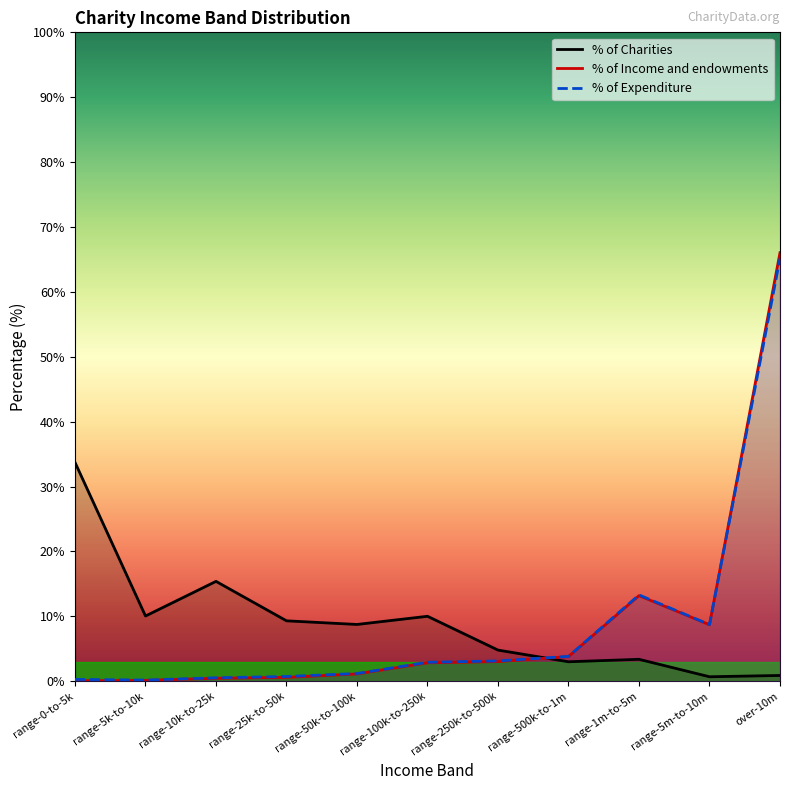

Reading left to right, extract all data points from this chart.

% of Charities: range-0-to-5k=33.7	range-5k-to-10k=10.1	range-10k-to-25k=15.4	range-25k-to-50k=9.3	range-50k-to-100k=8.8	range-100k-to-250k=10.0	range-250k-to-500k=4.8	range-500k-to-1m=3.0	range-1m-to-5m=3.4	range-5m-to-10m=0.7	over-10m=0.9
% of Income and endowments: range-0-to-5k=0.1	range-5k-to-10k=0.1	range-10k-to-25k=0.5	range-25k-to-50k=0.6	range-50k-to-100k=1.1	range-100k-to-250k=2.8	range-250k-to-500k=3.0	range-500k-to-1m=3.8	range-1m-to-5m=13.2	range-5m-to-10m=8.7	over-10m=66.0
% of Expenditure: range-0-to-5k=0.3	range-5k-to-10k=0.2	range-10k-to-25k=0.5	range-25k-to-50k=0.7	range-50k-to-100k=1.2	range-100k-to-250k=2.9	range-250k-to-500k=3.1	range-500k-to-1m=3.8	range-1m-to-5m=13.3	range-5m-to-10m=8.7	over-10m=65.2